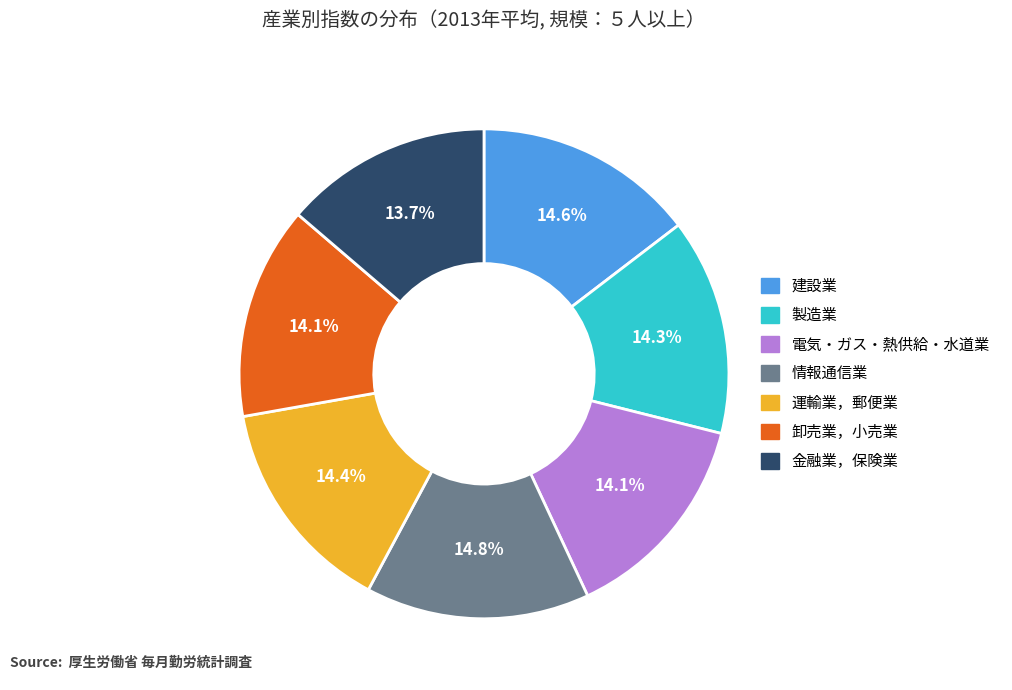

To the nearest percent, what portion does 卸売業，小売業 represent?

14%